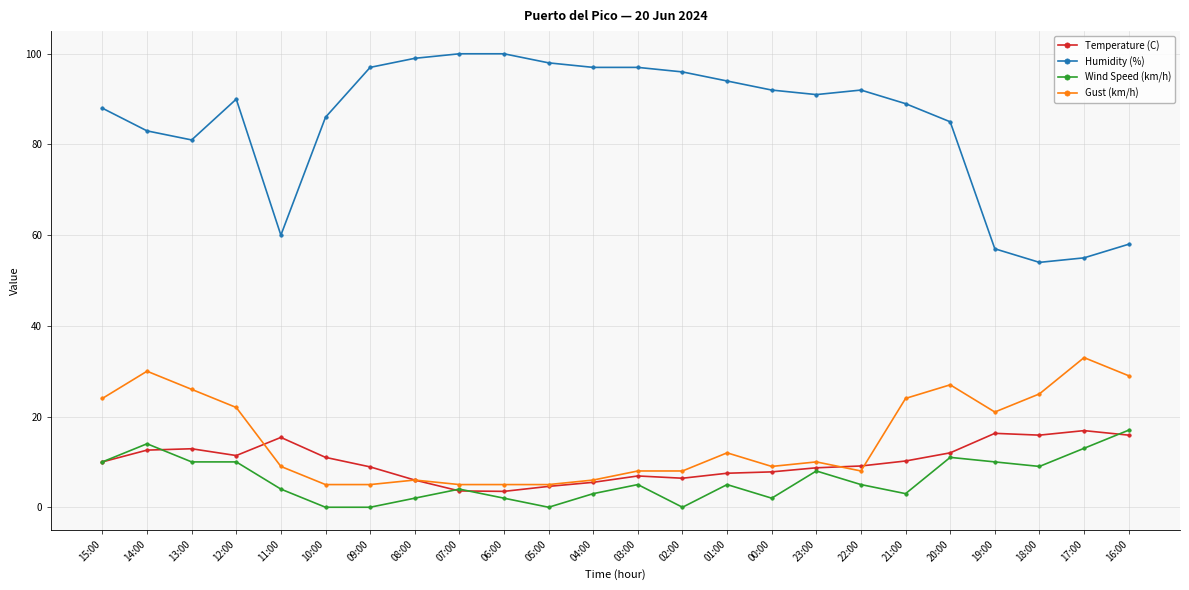

What is the value of the Temperature (C) point at the 17th from the left?

8.7